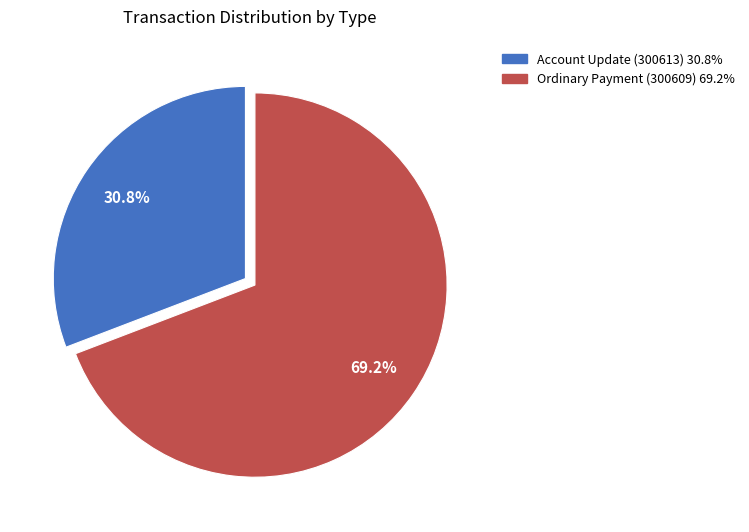

How many segments does this pie chart have?

2